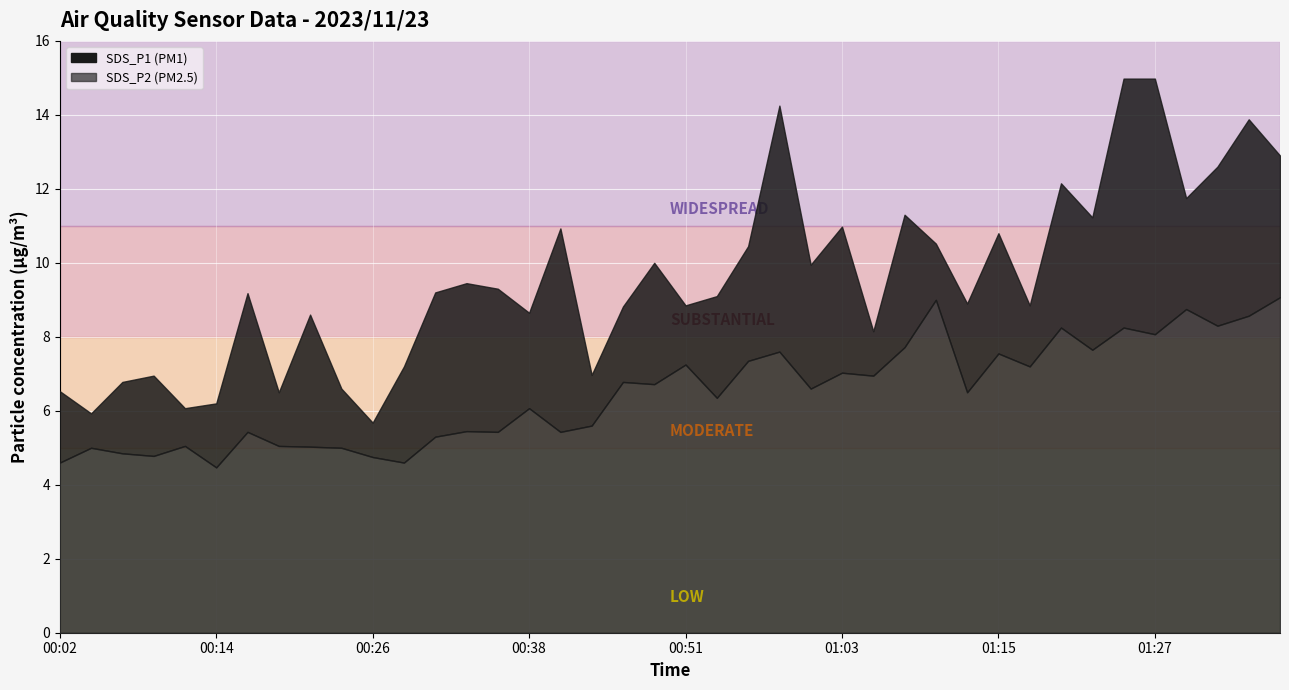

At which category is the sum across all series the highest?

01:25